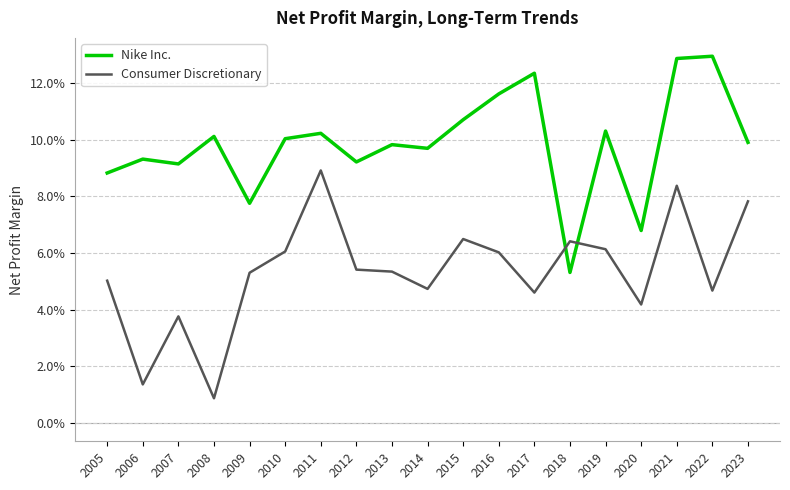

True or false: Nike Inc. and Consumer Discretionary intersect in this chart.

True